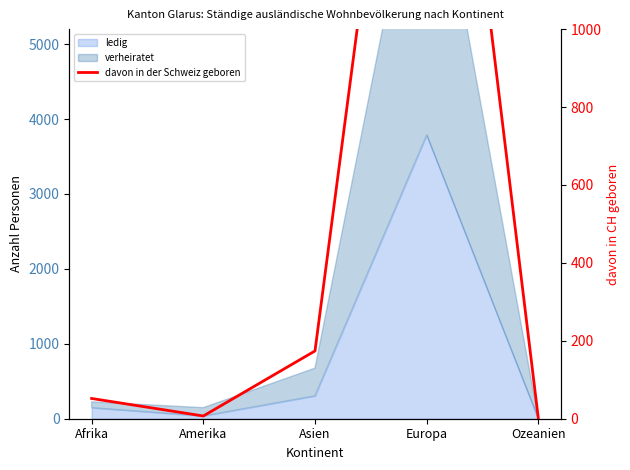

What is the label of the 2nd point from the left?

Amerika